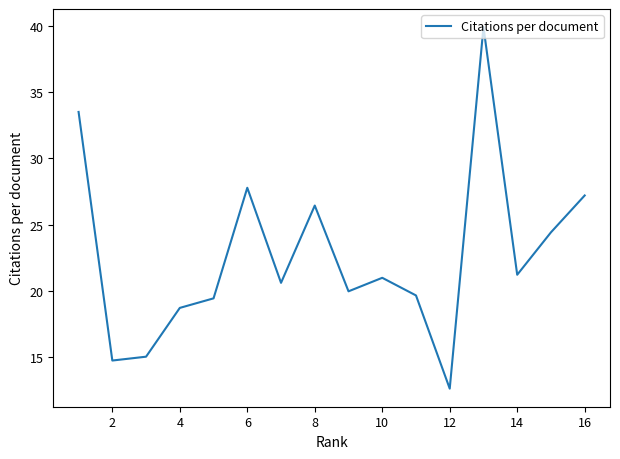

How many categories are shown in the chart?

16